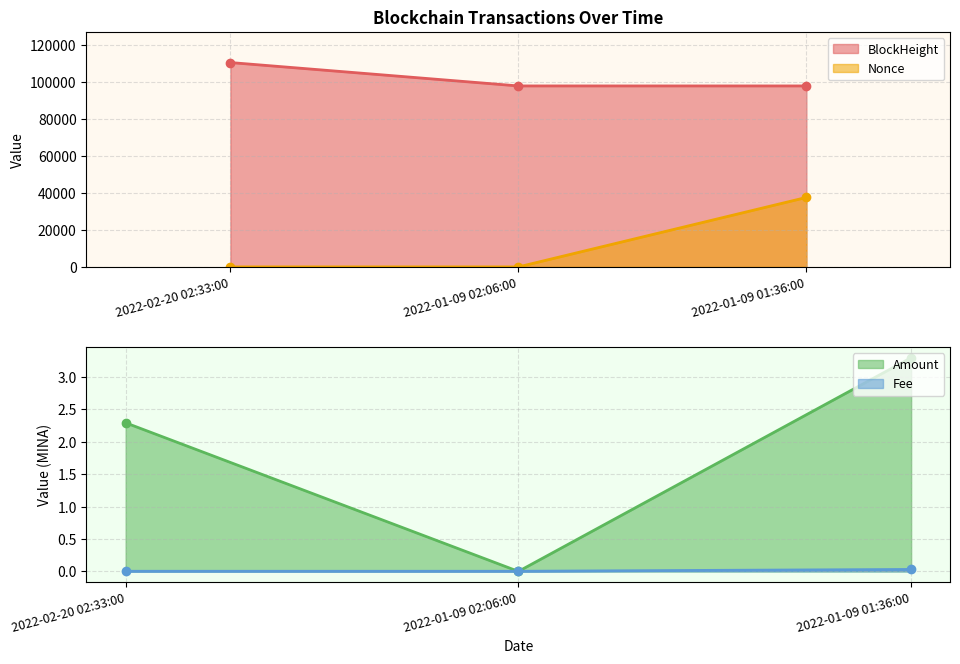

True or false: Fee has a value of 0.0 at 2022-01-09 01:36:00.

False